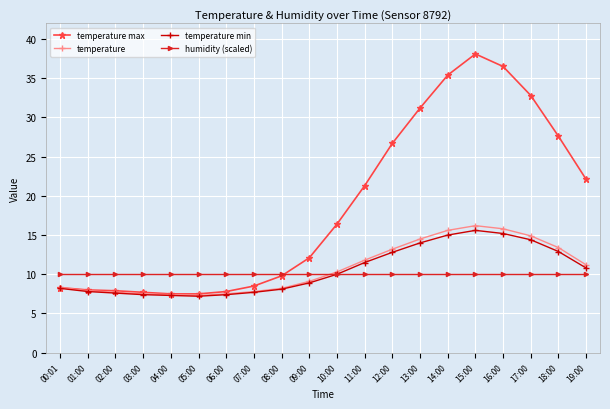

What is the sum of all temperature max values?

373.2